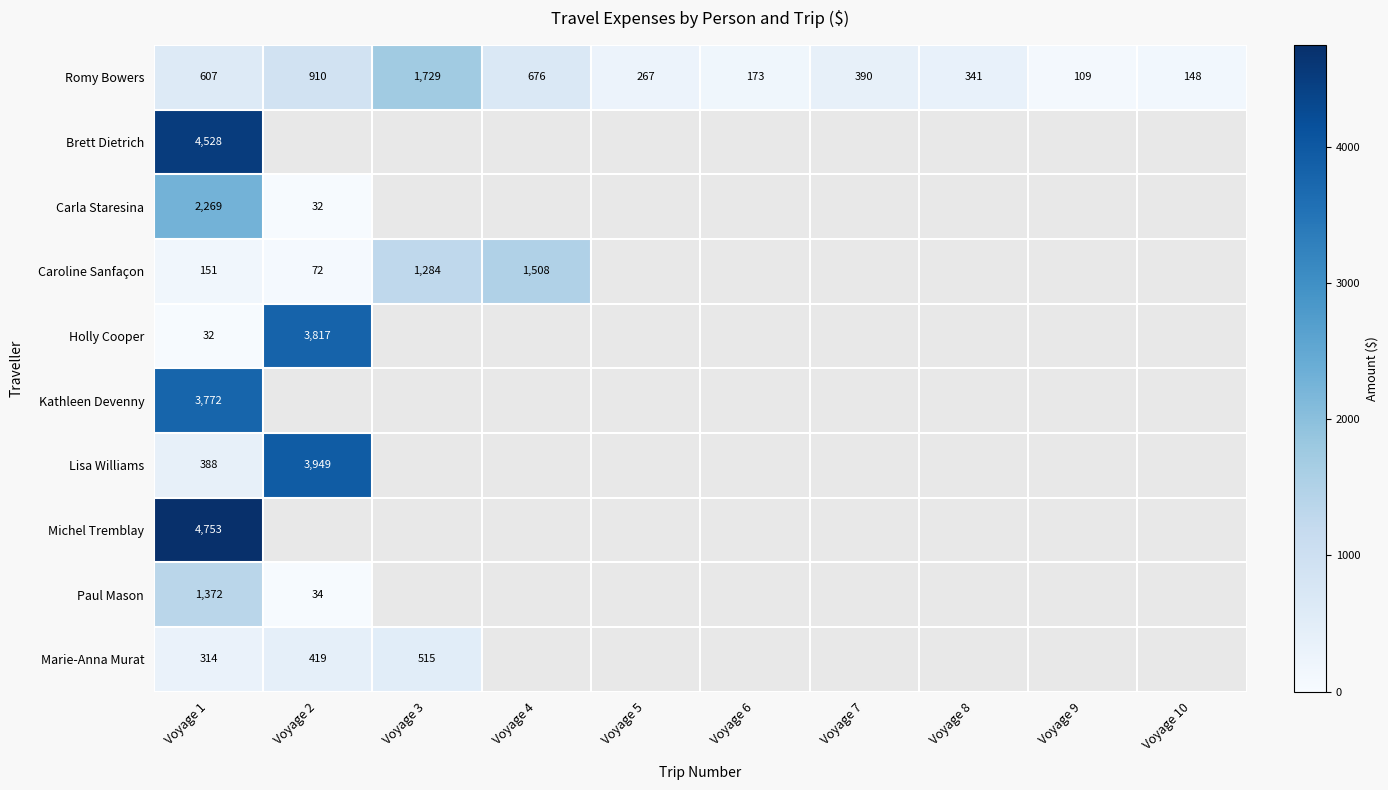

Which series has the largest range (max minus min)?

Holly Cooper